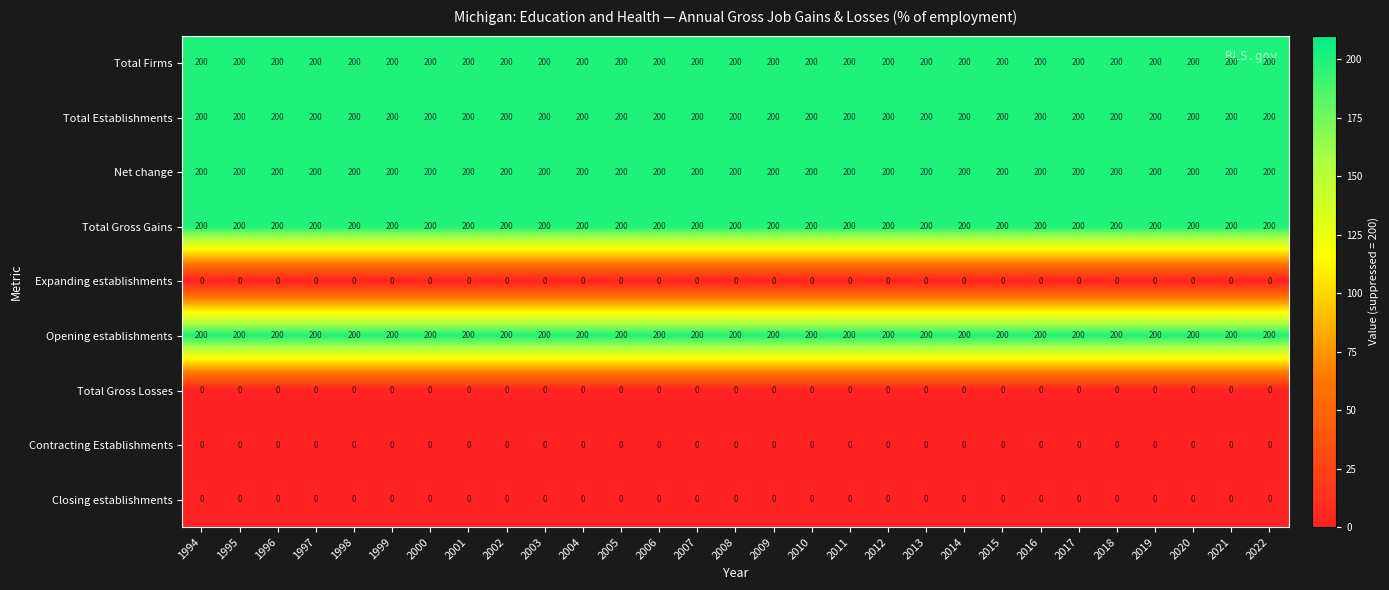

What is the maximum value shown in the chart?

200